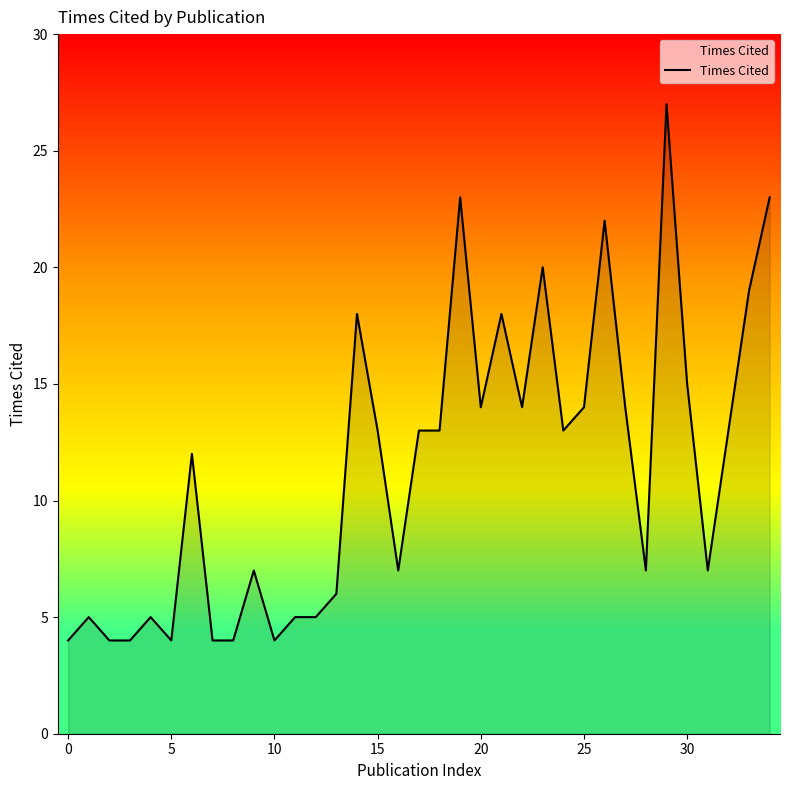

How many lines are shown in the chart?

1